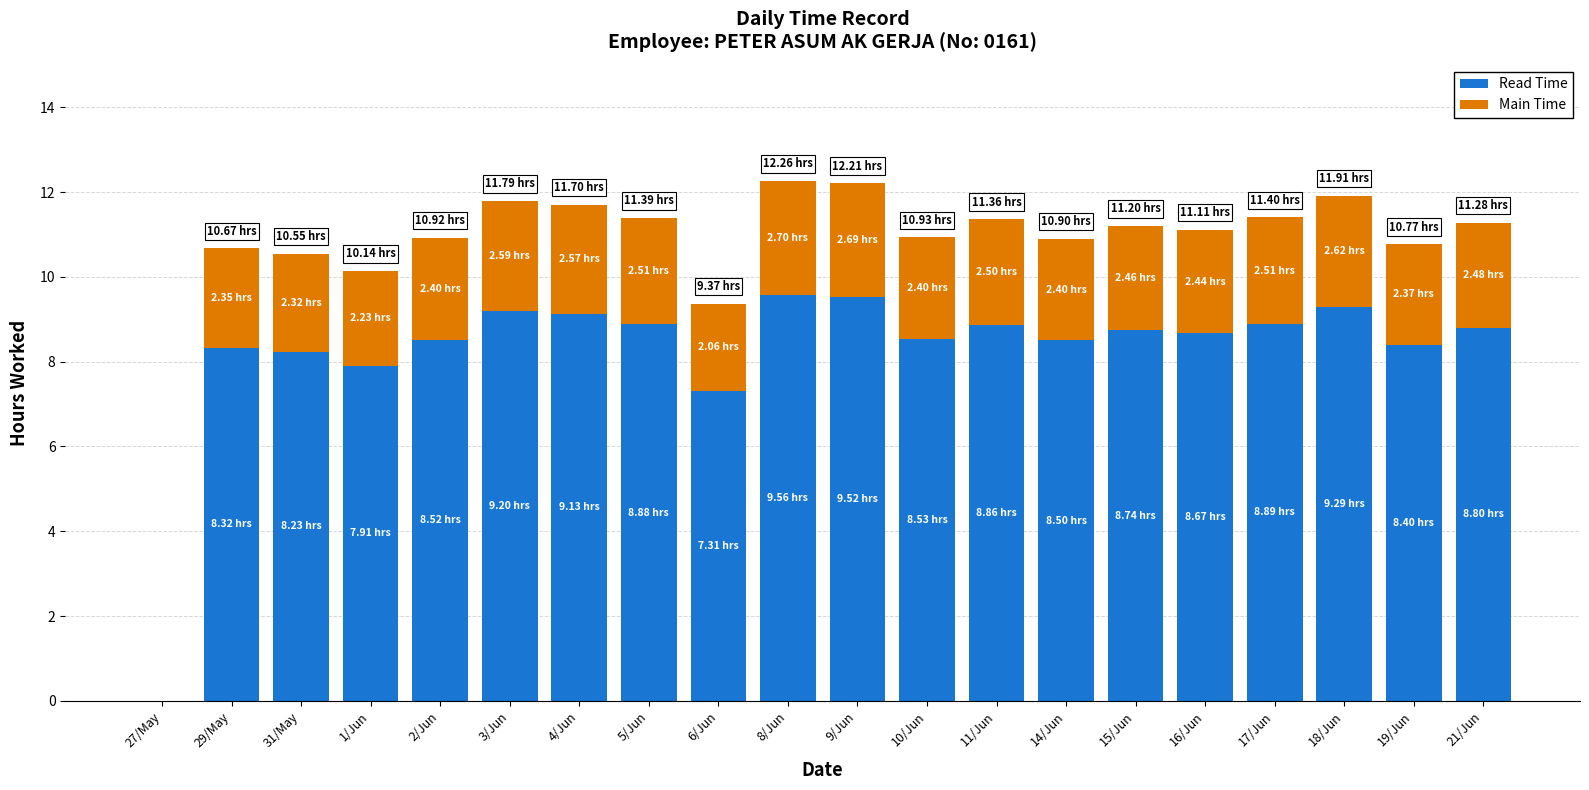

What is the sum of all Read Time values?

165.3